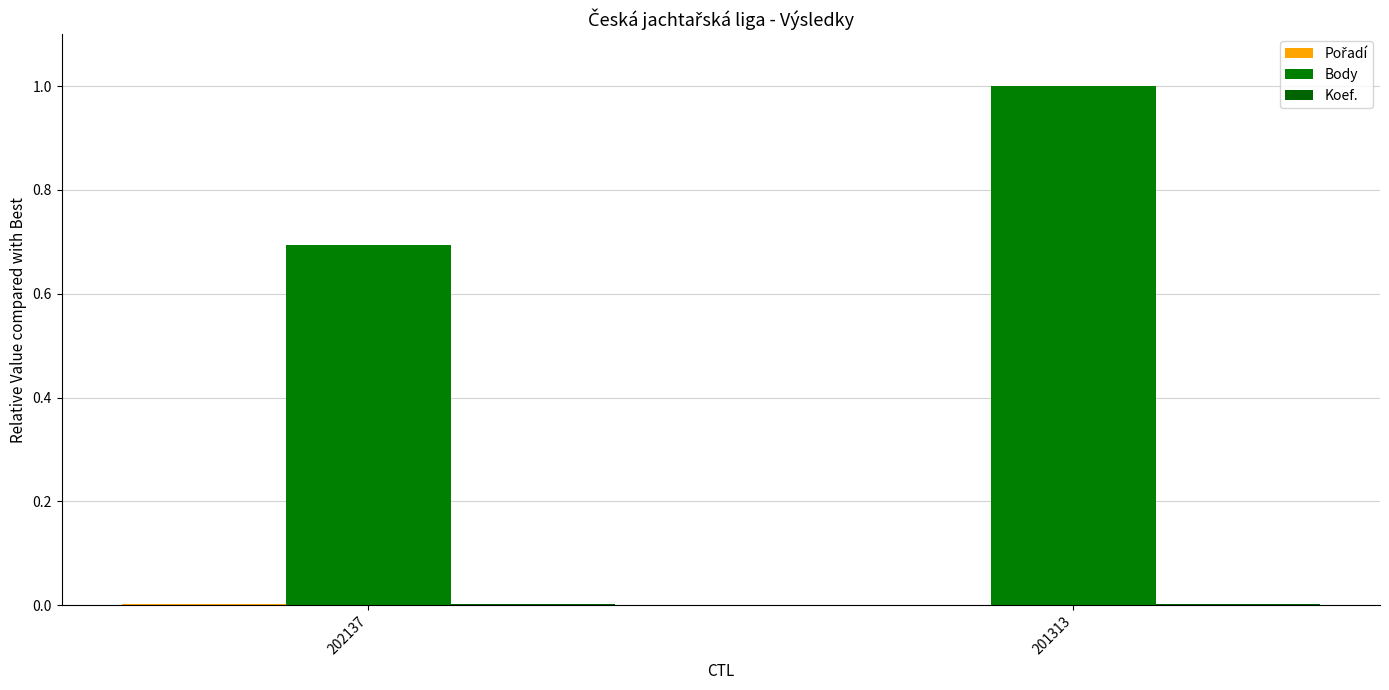

Rank the categories by Pořadí value from highest to lowest.

202137, 201313